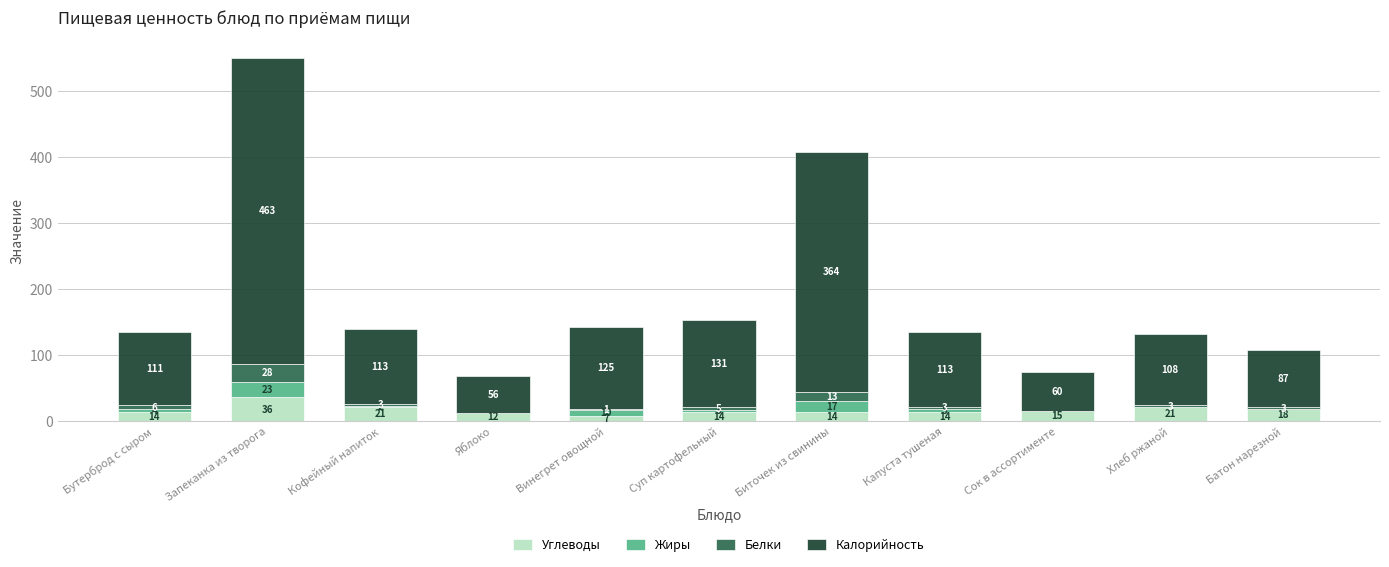

What is the total value across all series at Винегрет овощной?

143